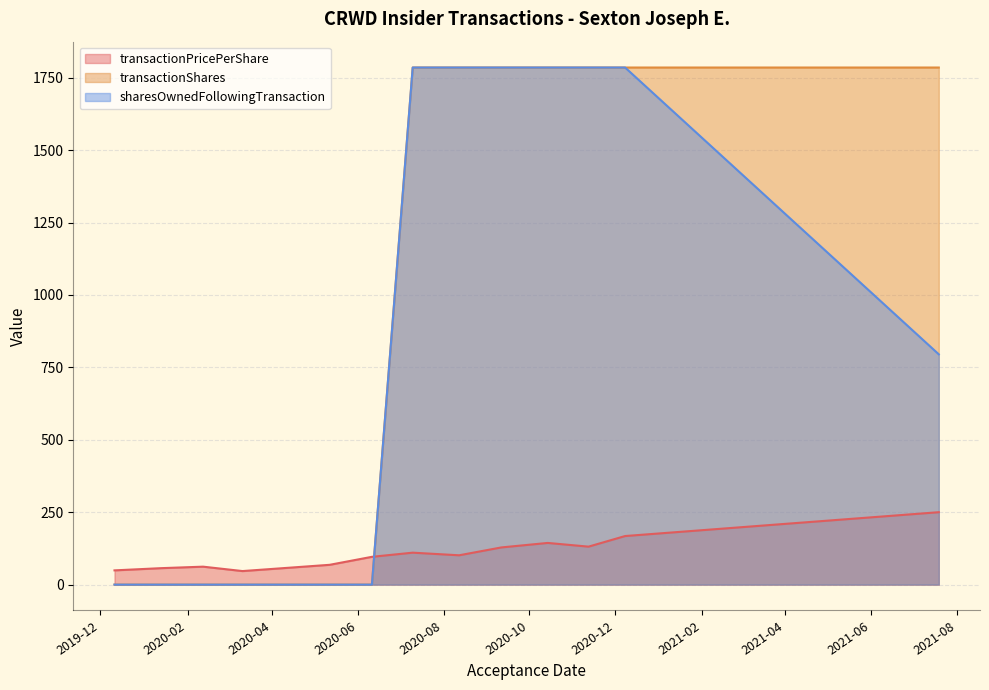

Where is transactionPricePerShare nearest to the value 148?

2020-10-14